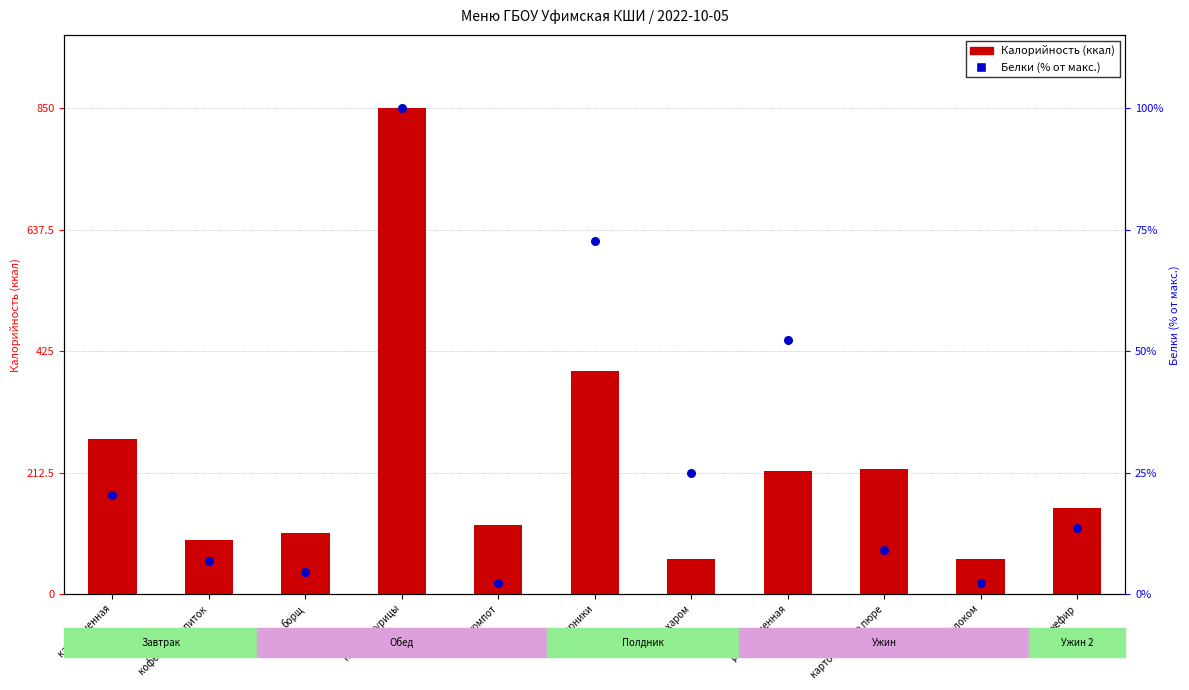

Which series reaches the minimum Y coordinate?

Белки (% от макс.)